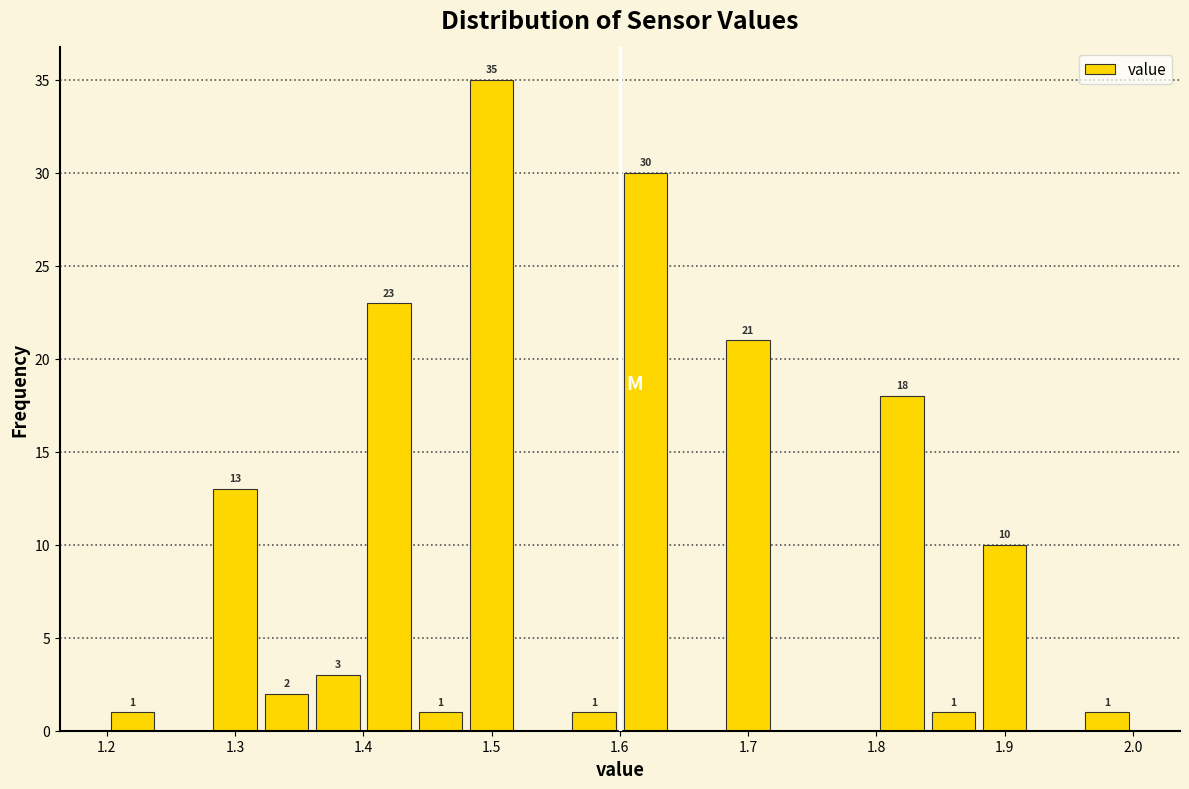

Over which range of the x-axis is the bar tallest?

1.48 to 1.52